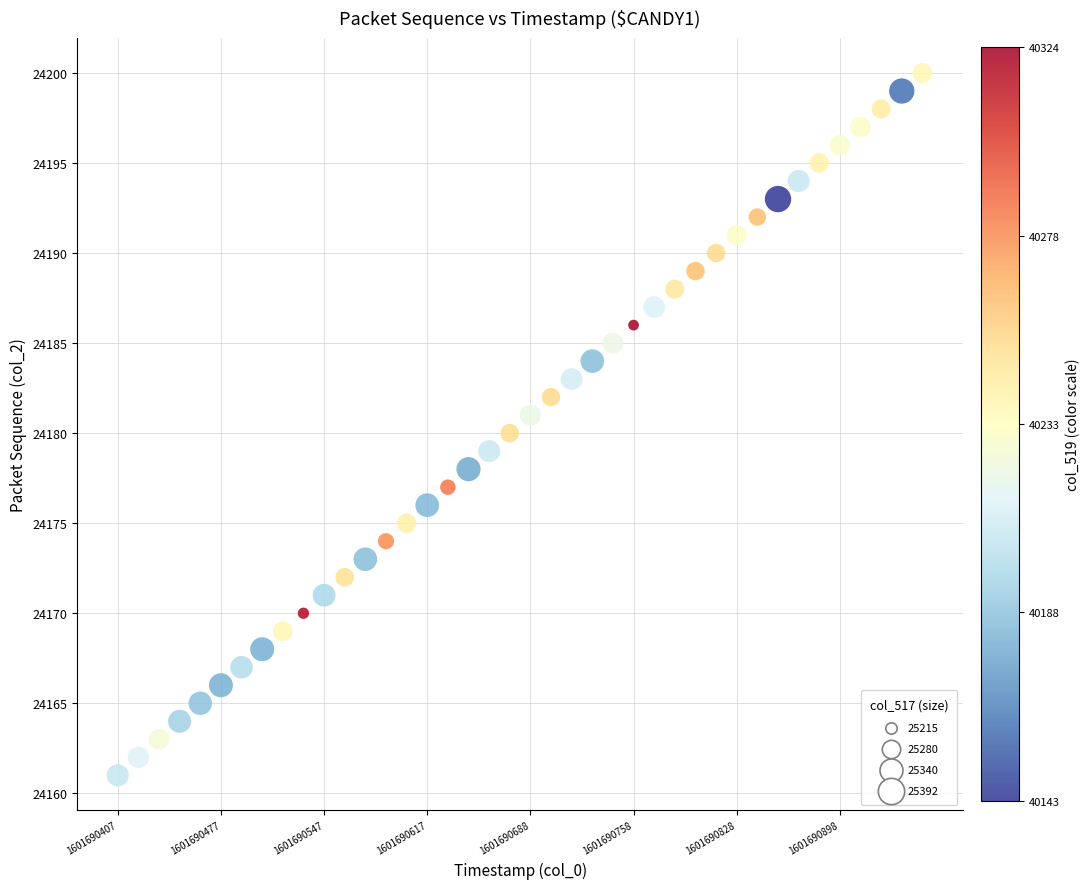

What is the range of Y values (max minus min)?

39